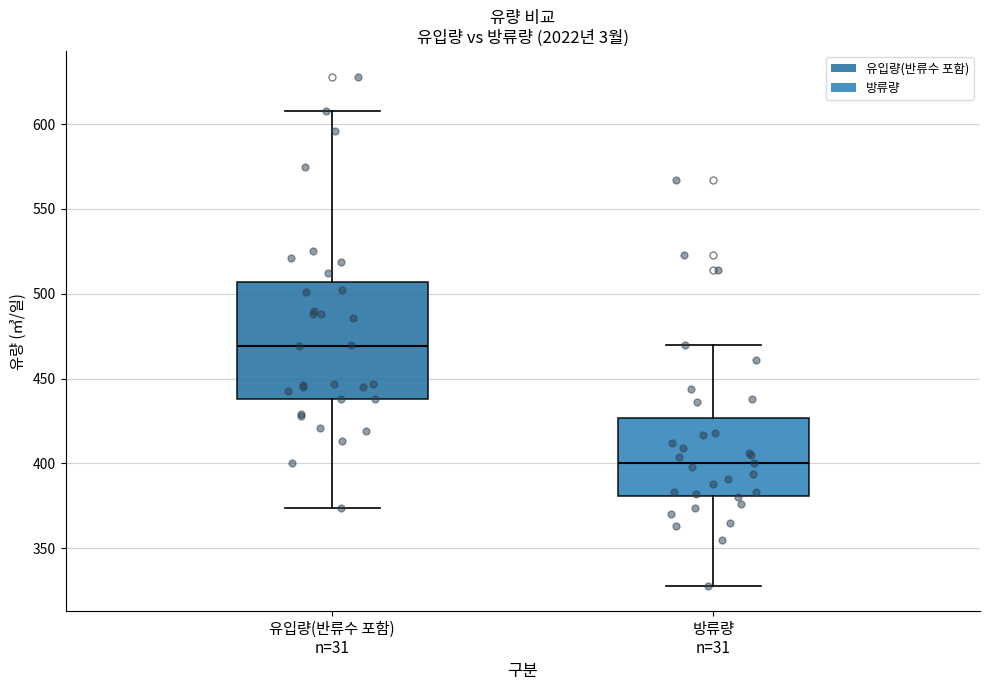

Which box is the tallest, from its lower edge to its upper edge?

유입량(반류수 포함) n=31